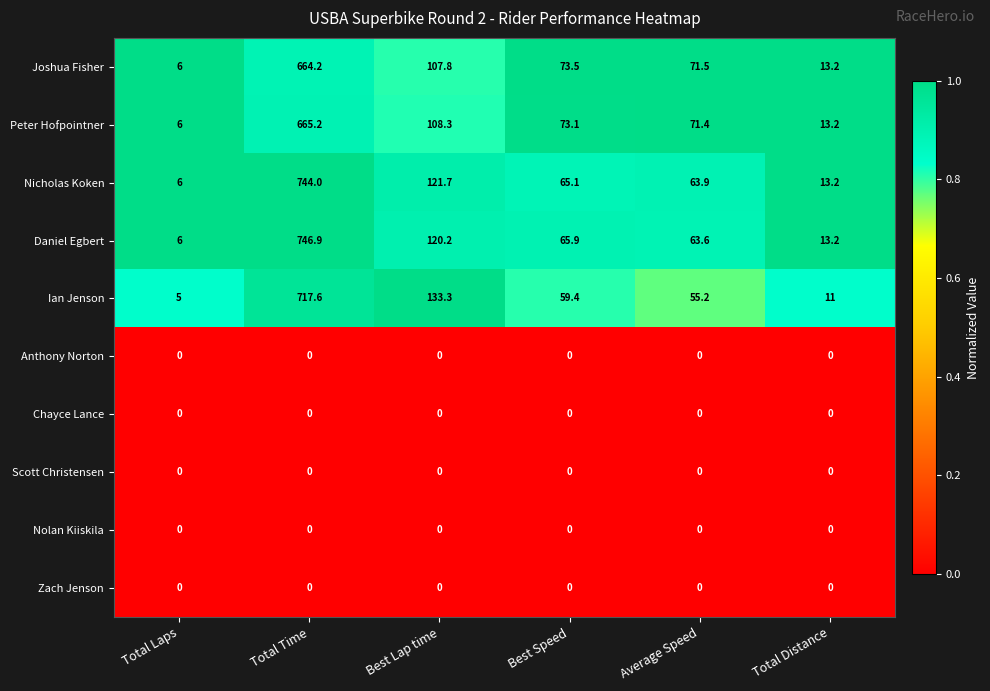

Is it true that Joshua Fisher equals 34.7 at Average Speed?

False